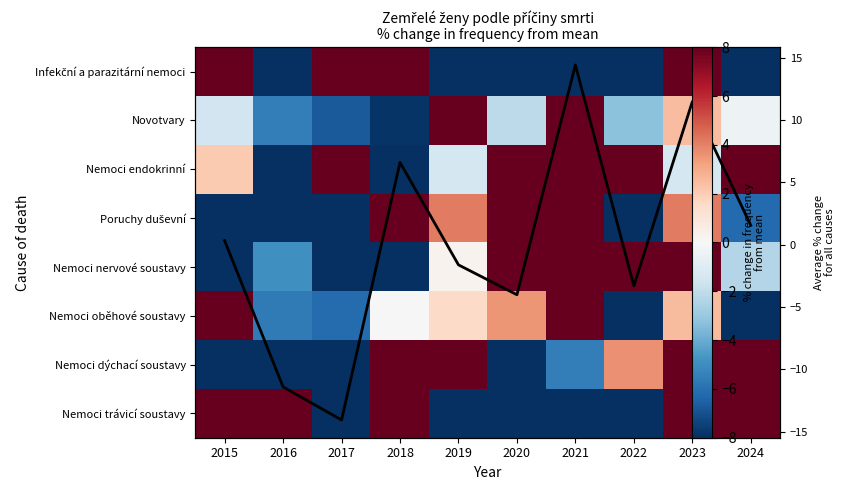

At how many categories does at least one series exceed -76?

10